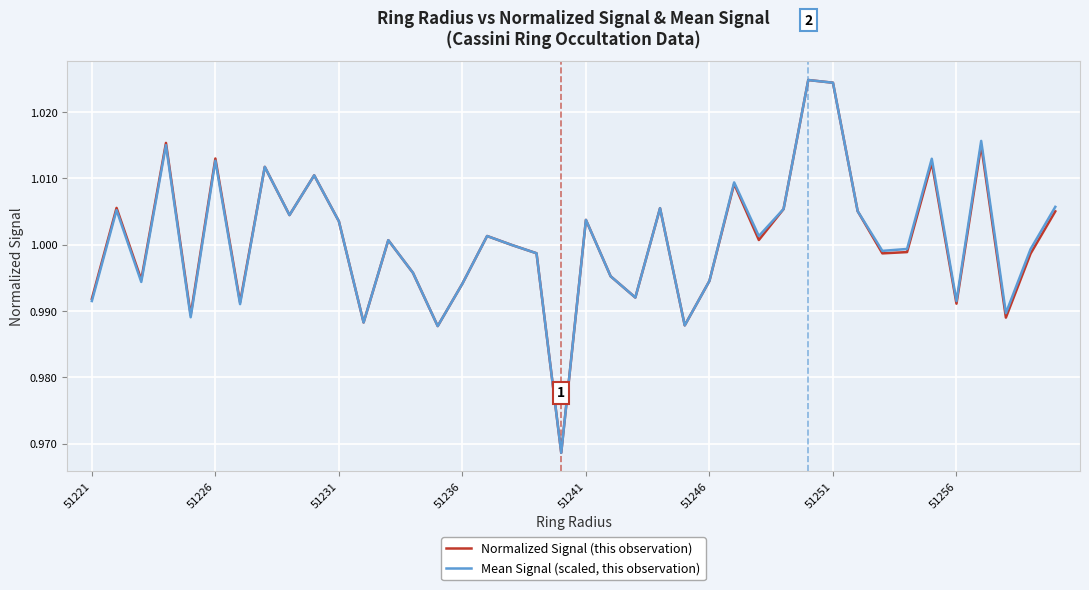

List the series in order of their overall mean, highest first.

Mean Signal (scaled, this observation), Normalized Signal (this observation)